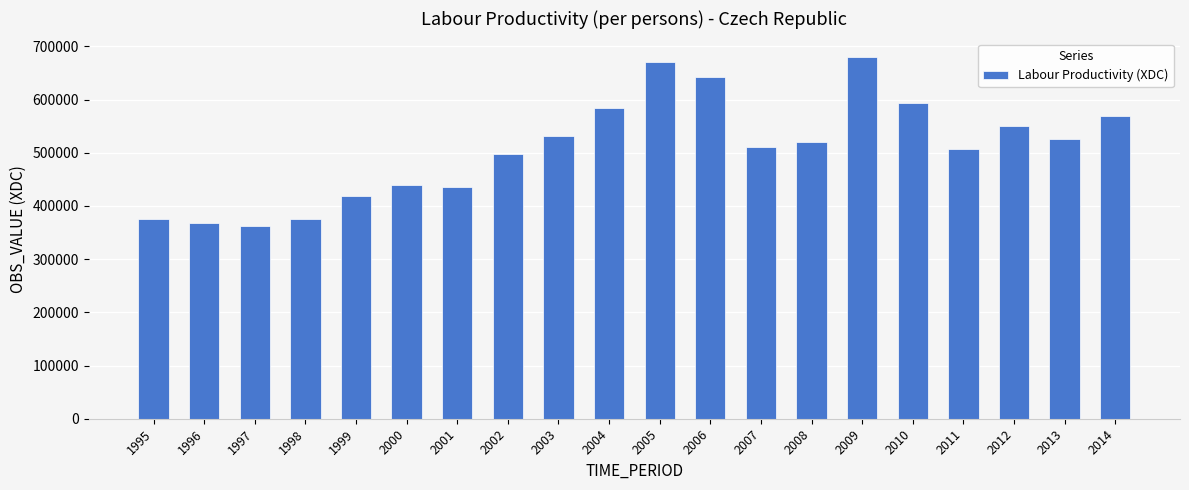

What value does the data have at 2014?

568457.0